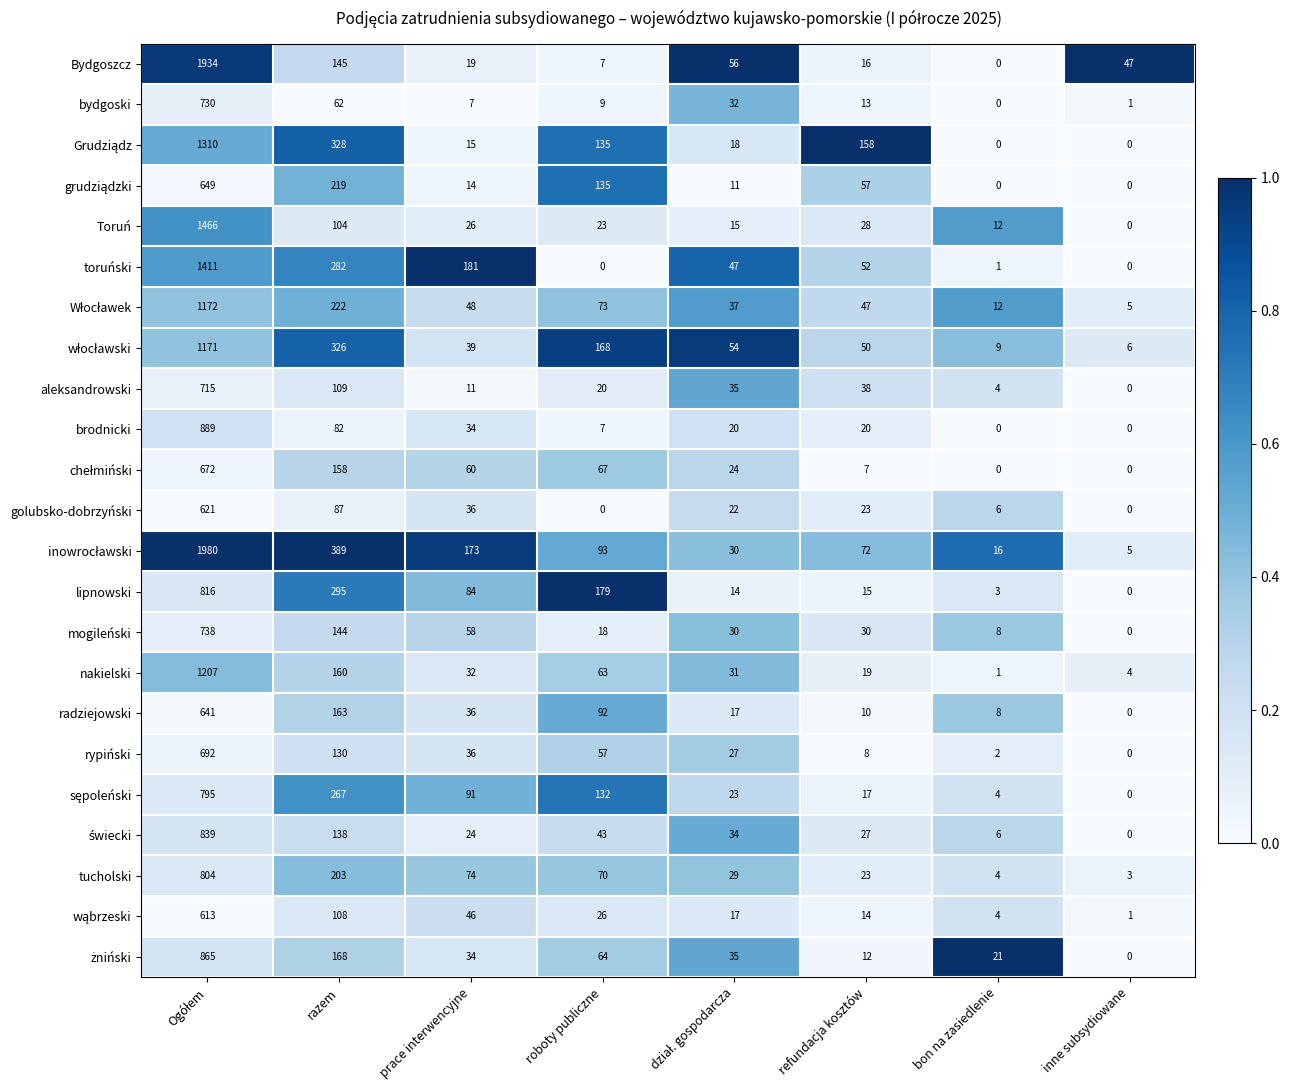

What is the difference between the maximum and second lowest values in the toruński series?

1411